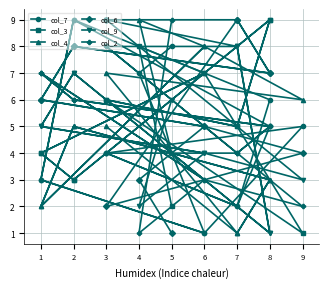

At 9, list the series in order from smallest to largest.

col_4, col_7, col_2, col_3, col_9, col_6